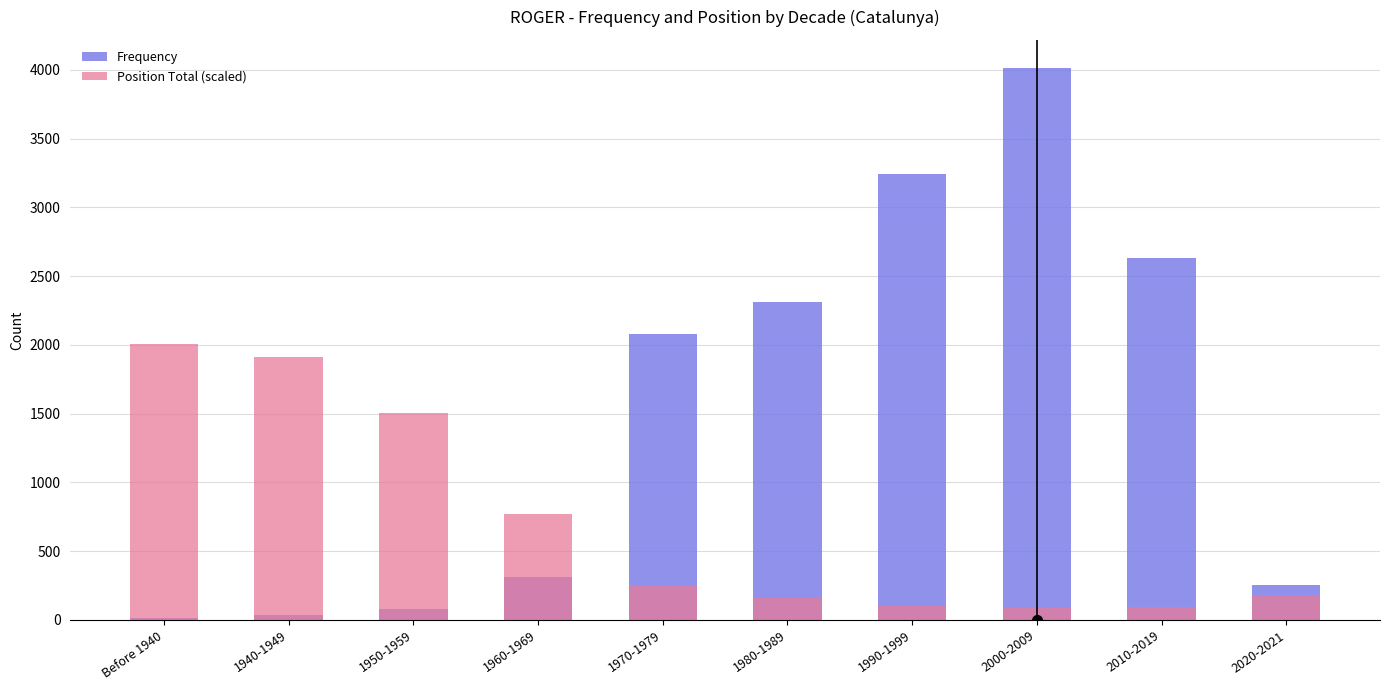

The Position Total (scaled) series shows 99.8 at 1990-1999. True or false?

True